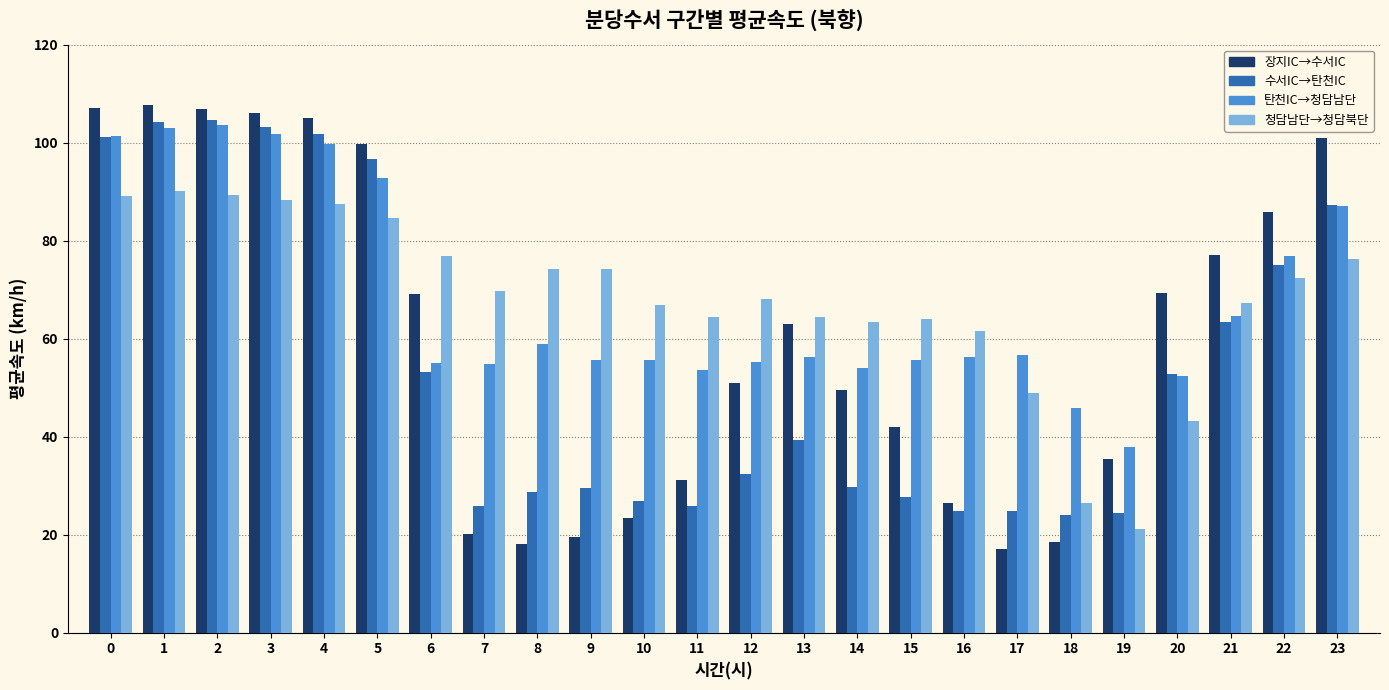

At which category is the sum across all series the highest?

1